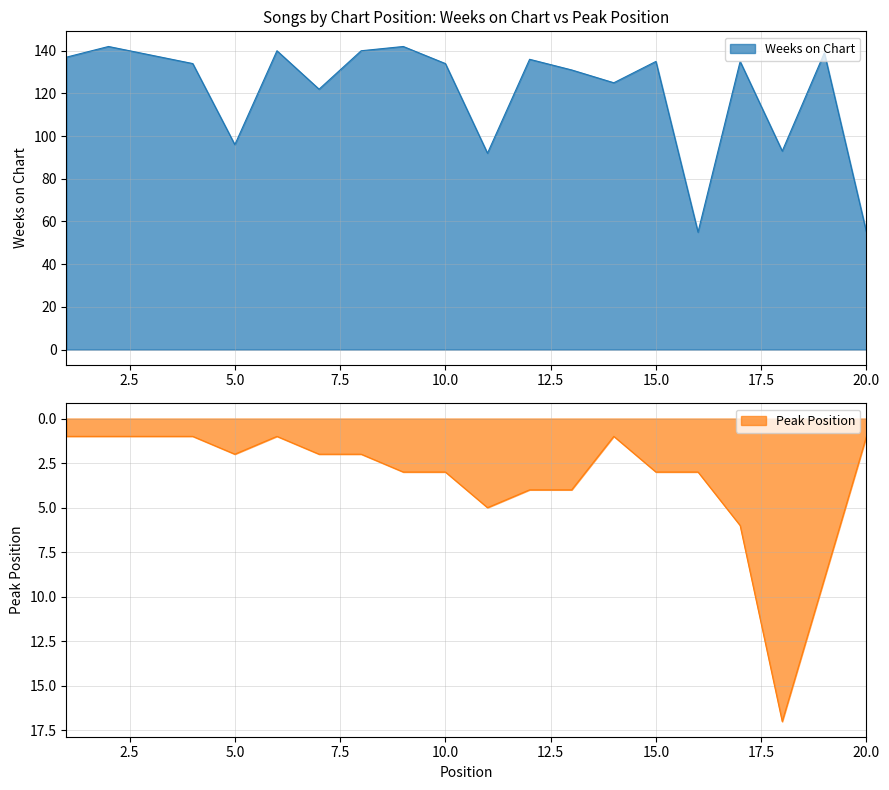

What is the total value across all series at 6?

141